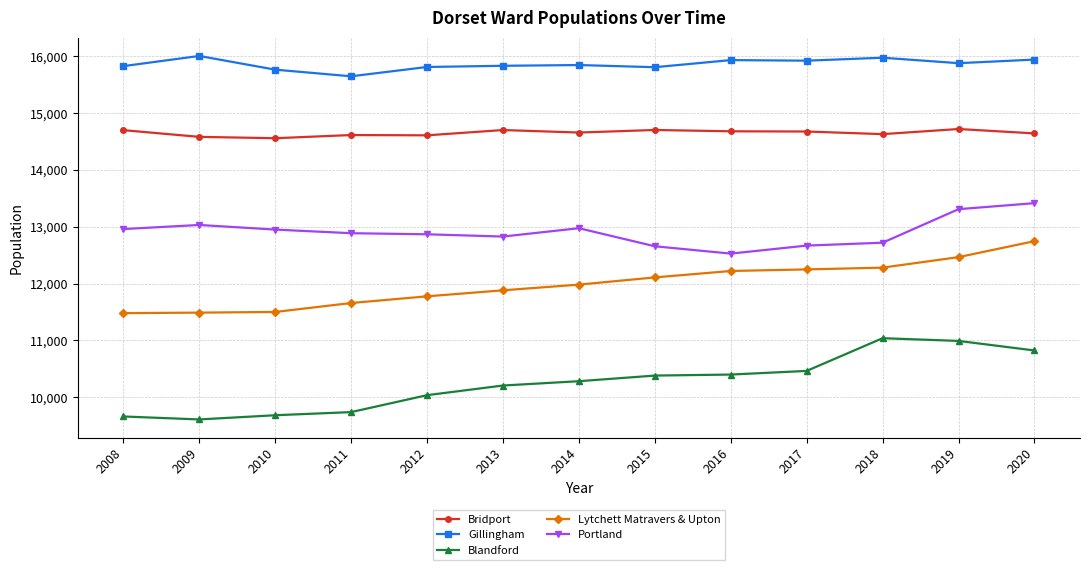

The Lytchett Matravers & Upton series shows 15573 at 2013. True or false?

False